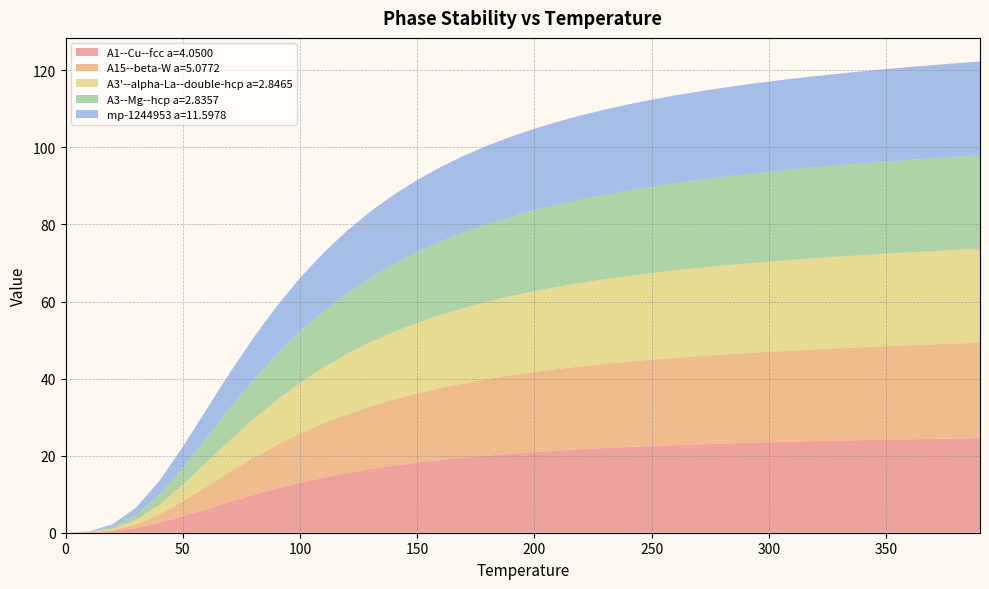

Reading left to right, what are all the values shown in this chart?

A1--Cu--fcc a=4.0500: 0.0=0.0	10.0=0.1	20.0=0.5	30.0=1.3	40.0=2.5	50.0=4.2	60.0=6.1	70.0=8.0	80.0=9.8	90.0=11.5	100.0=13.0	110.0=14.3	120.0=15.5	130.0=16.5	140.0=17.4	150.0=18.2	160.0=18.9	170.0=19.5	180.0=20.0	190.0=20.5	200.0=20.9	210.0=21.3	220.0=21.7	230.0=22.0	240.0=22.2	250.0=22.5	260.0=22.7	270.0=22.9	280.0=23.1	290.0=23.3	300.0=23.5	310.0=23.6	320.0=23.8	330.0=23.9	340.0=24.0	350.0=24.1	360.0=24.2	370.0=24.4	380.0=24.5	390.0=24.5
A15--beta-W a=5.0772: 0.0=0.0	10.0=0.0	20.0=0.2	30.0=0.8	40.0=2.1	50.0=3.9	60.0=5.8	70.0=7.8	80.0=9.6	90.0=11.2	100.0=12.7	110.0=14.1	120.0=15.2	130.0=16.3	140.0=17.2	150.0=18.0	160.0=18.7	170.0=19.3	180.0=19.9	190.0=20.3	200.0=20.8	210.0=21.2	220.0=21.5	230.0=21.9	240.0=22.2	250.0=22.4	260.0=22.7	270.0=22.9	280.0=23.1	290.0=23.3	300.0=23.5	310.0=23.7	320.0=23.8	330.0=24.0	340.0=24.1	350.0=24.3	360.0=24.4	370.0=24.5	380.0=24.7	390.0=24.8
A3'--alpha-La--double-hcp a=2.8465: 0.0=0.0	10.0=0.1	20.0=0.4	30.0=1.2	40.0=2.6	50.0=4.3	60.0=6.3	70.0=8.2	80.0=10.0	90.0=11.7	100.0=13.2	110.0=14.5	120.0=15.7	130.0=16.7	140.0=17.5	150.0=18.3	160.0=19.0	170.0=19.6	180.0=20.1	190.0=20.6	200.0=21.0	210.0=21.3	220.0=21.7	230.0=22.0	240.0=22.2	250.0=22.5	260.0=22.7	270.0=22.9	280.0=23.1	290.0=23.2	300.0=23.4	310.0=23.5	320.0=23.7	330.0=23.8	340.0=23.9	350.0=24.0	360.0=24.1	370.0=24.2	380.0=24.3	390.0=24.4
A3--Mg--hcp a=2.8357: 0.0=0.0	10.0=0.1	20.0=0.4	30.0=1.2	40.0=2.6	50.0=4.4	60.0=6.4	70.0=8.3	80.0=10.2	90.0=11.8	100.0=13.3	110.0=14.6	120.0=15.8	130.0=16.8	140.0=17.6	150.0=18.4	160.0=19.1	170.0=19.6	180.0=20.1	190.0=20.6	200.0=21.0	210.0=21.3	220.0=21.7	230.0=22.0	240.0=22.2	250.0=22.4	260.0=22.7	270.0=22.8	280.0=23.0	290.0=23.2	300.0=23.3	310.0=23.5	320.0=23.6	330.0=23.7	340.0=23.8	350.0=23.9	360.0=24.0	370.0=24.1	380.0=24.2	390.0=24.3
mp-1244953 a=11.5978: 0.0=0.0	10.0=0.1	20.0=0.8	30.0=2.0	40.0=3.6	50.0=5.4	60.0=7.3	70.0=9.2	80.0=10.9	90.0=12.5	100.0=13.9	110.0=15.1	120.0=16.2	130.0=17.1	140.0=18.0	150.0=18.7	160.0=19.3	170.0=19.9	180.0=20.4	190.0=20.8	200.0=21.2	210.0=21.5	220.0=21.8	230.0=22.1	240.0=22.3	250.0=22.6	260.0=22.8	270.0=23.0	280.0=23.1	290.0=23.3	300.0=23.4	310.0=23.6	320.0=23.7	330.0=23.8	340.0=23.9	350.0=24.0	360.0=24.1	370.0=24.2	380.0=24.2	390.0=24.3